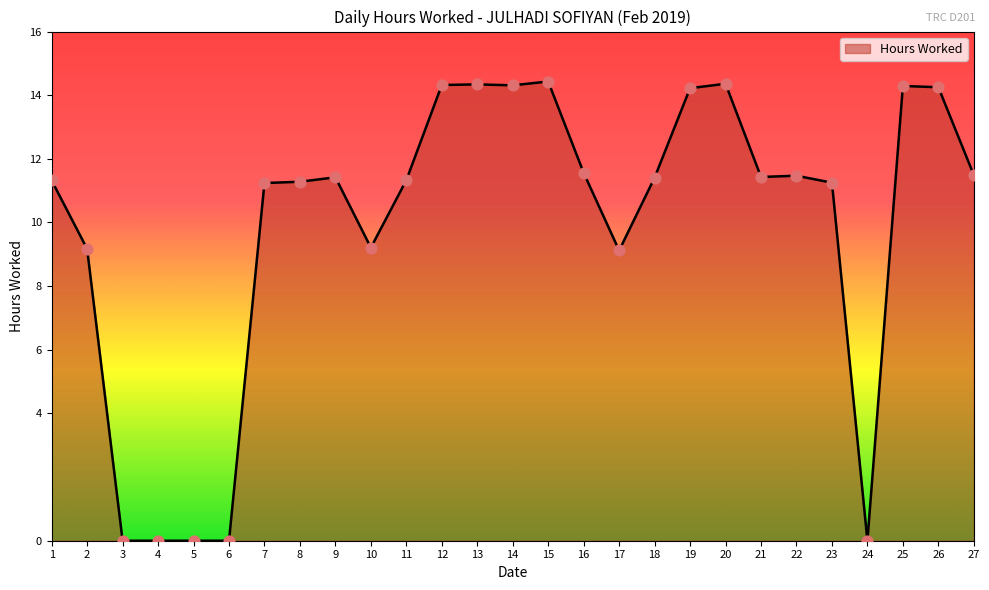

Approximately how many times larger is the value at 25 compared to 23?

1.3